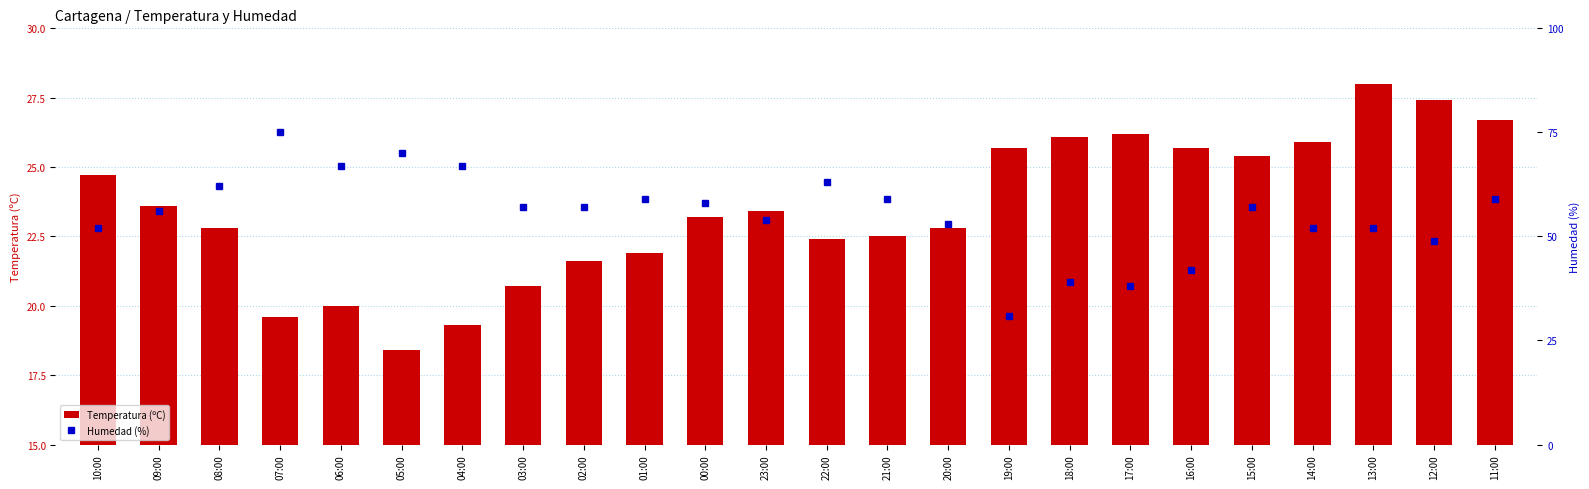

Which series has the largest total across all categories?

Humedad (%)